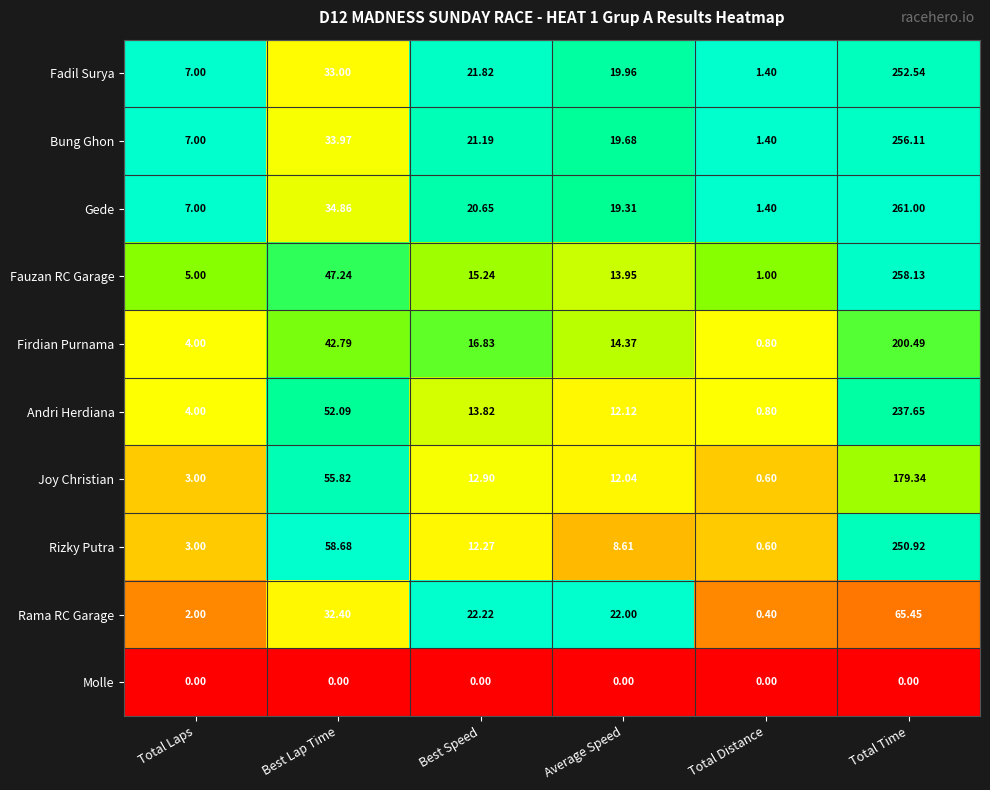

At which label does Rizky Putra reach its minimum?

Total Distance